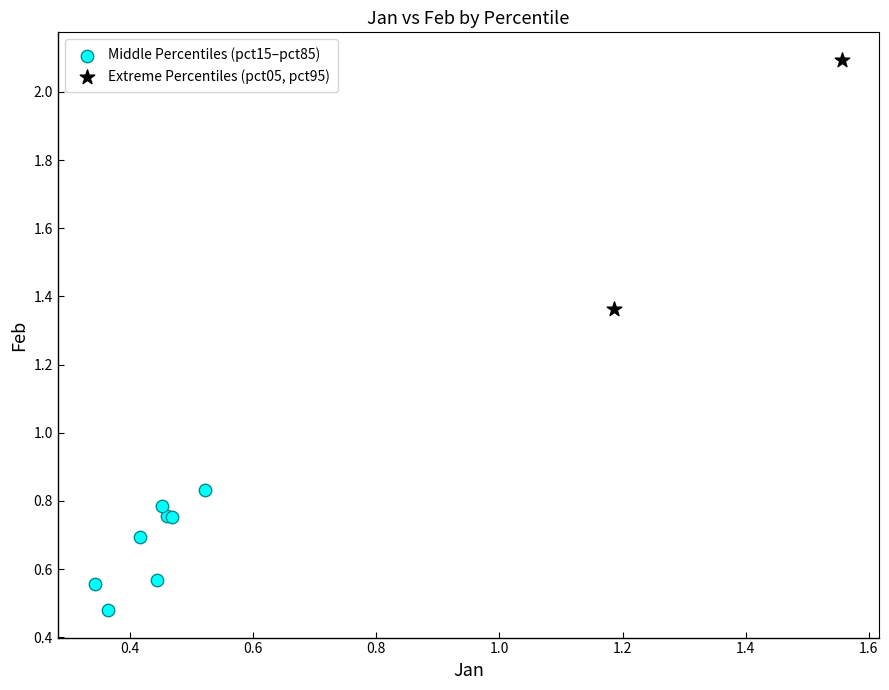

Which series contains the lowest Y value?

Middle Percentiles (pct15–pct85)